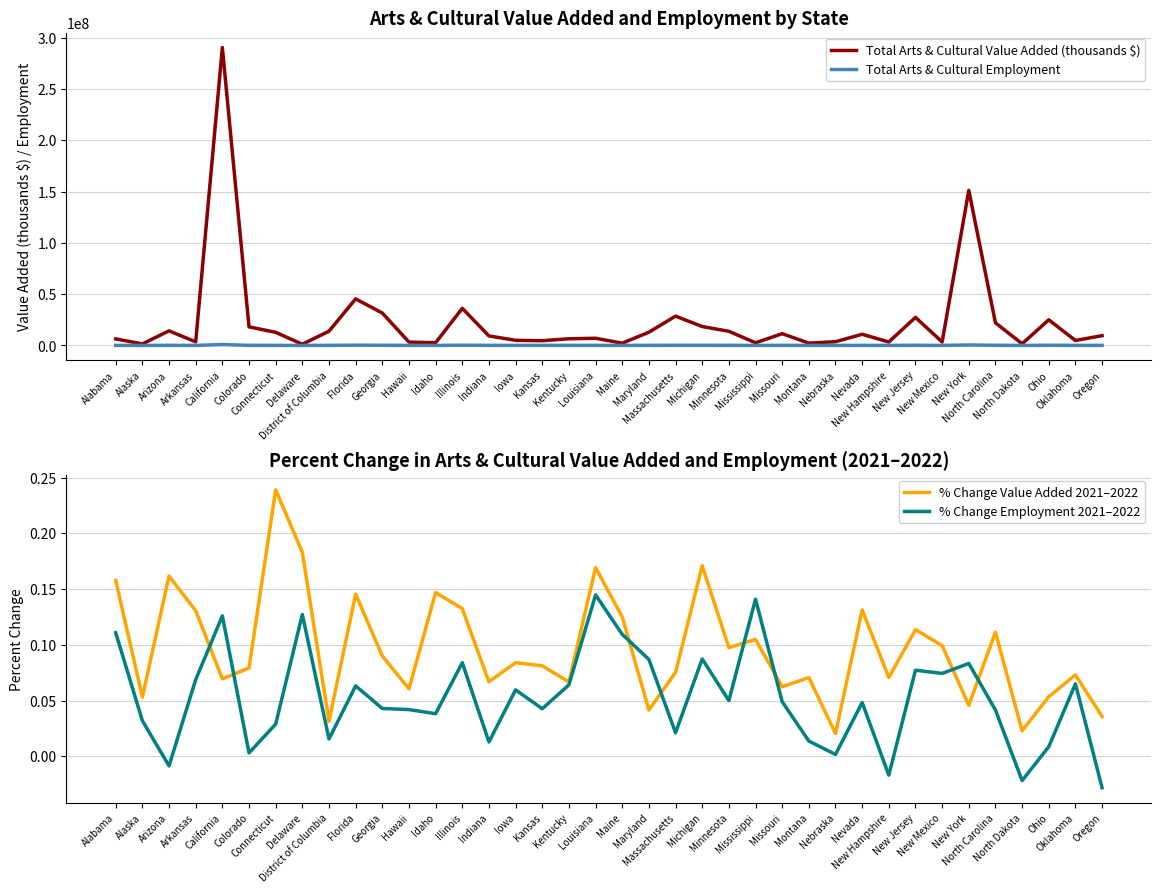

List the labels in order of Total Arts & Cultural Value Added (thousands $) value, smallest first.

Delaware, Alaska, North Dakota, Maine, Montana, Mississippi, Idaho, Hawaii, New Hampshire, New Mexico, Arkansas, Nebraska, Kansas, Oklahoma, Iowa, Alabama, Kentucky, Louisiana, Indiana, Oregon, Nevada, Missouri, Connecticut, Maryland, Minnesota, District of Columbia, Arizona, Colorado, Michigan, North Carolina, Ohio, New Jersey, Massachusetts, Georgia, Illinois, Florida, New York, California